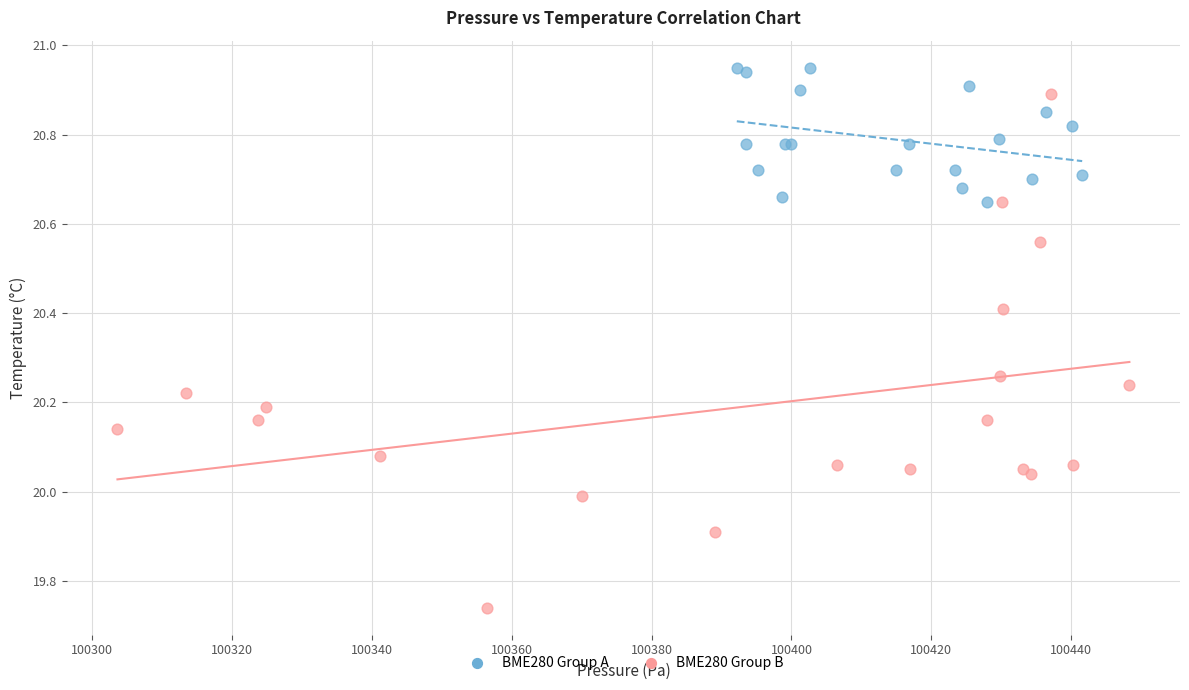

What are all the series names shown in the legend?

BME280 Group A, BME280 Group B